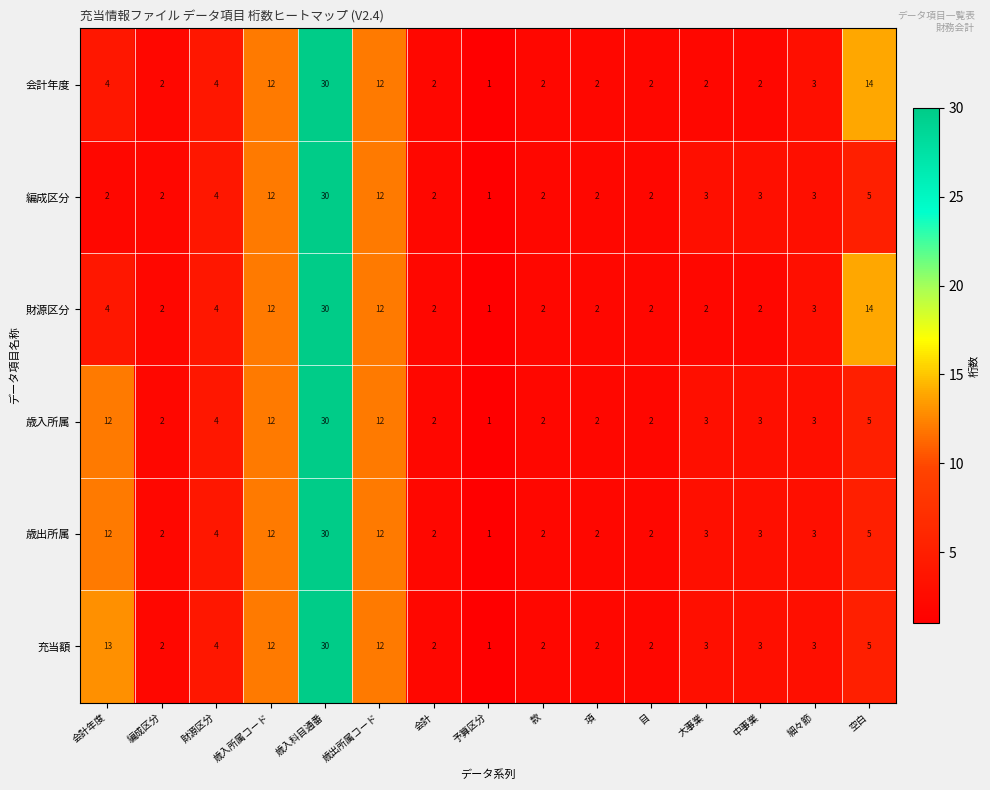

The value of 歳出所属 at 空白 is 5. True or false?

True